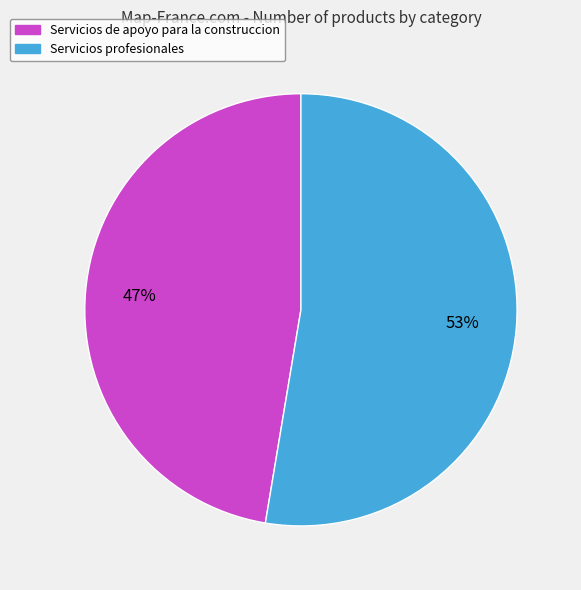

Rank the categories by value from highest to lowest.

Servicios profesionales, Servicios de apoyo para la construccion